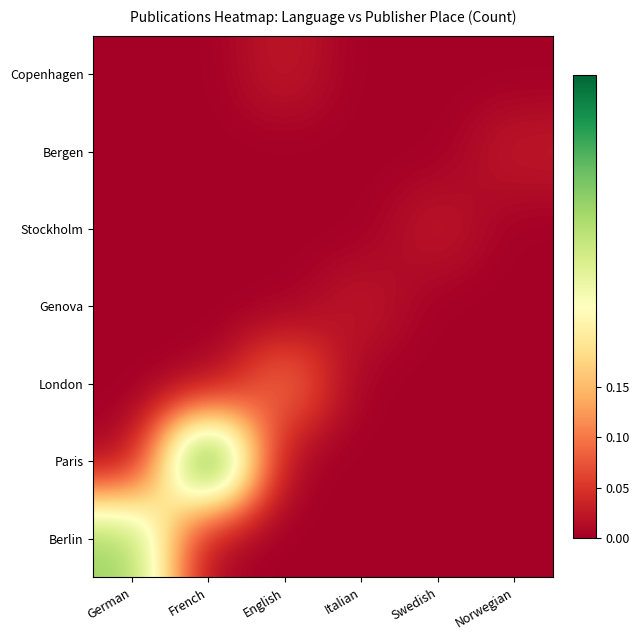

At how many categories does at least one series exceed 0?

6